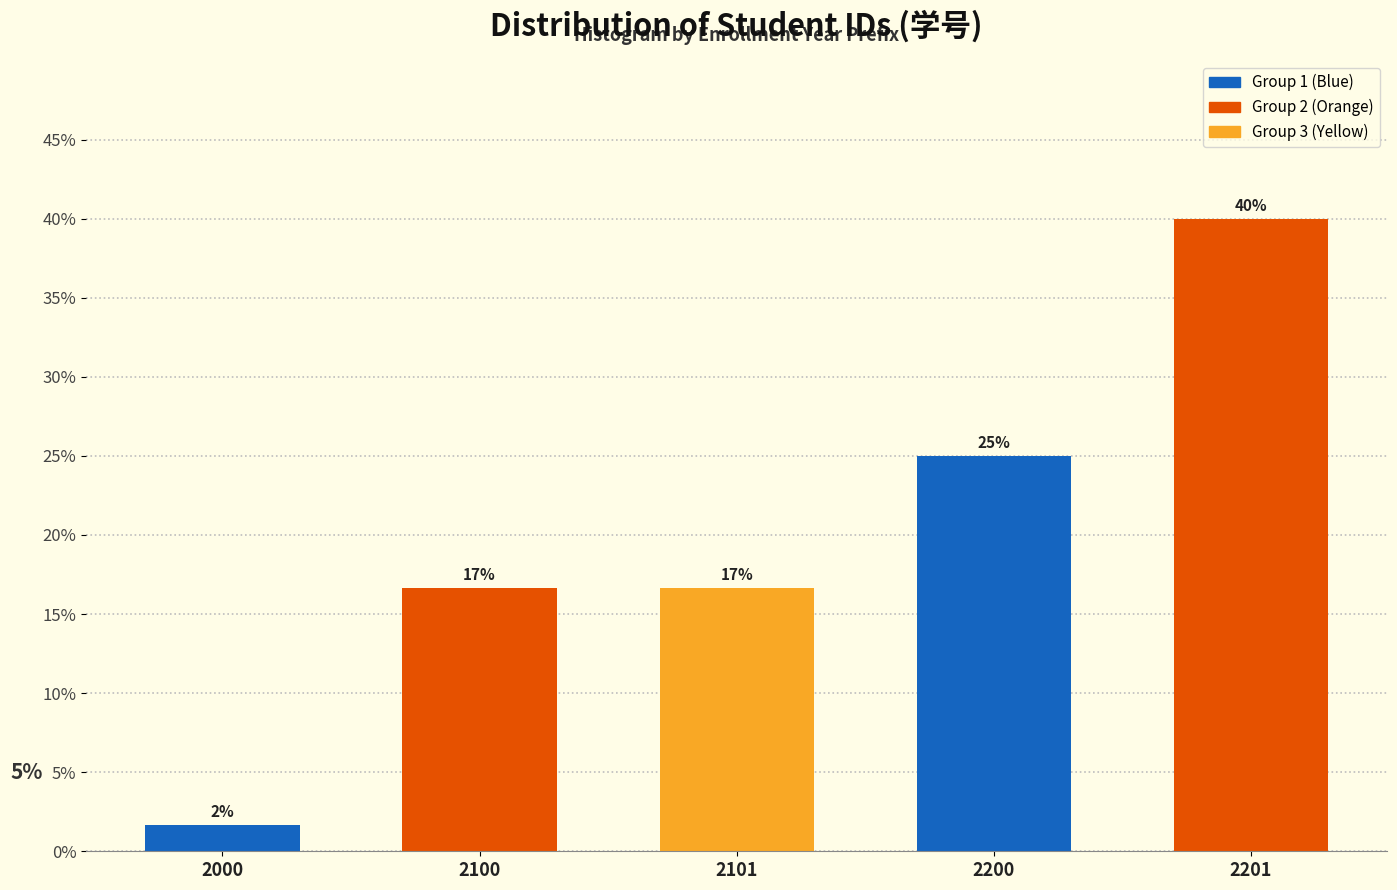

How many bars are there in total?

5